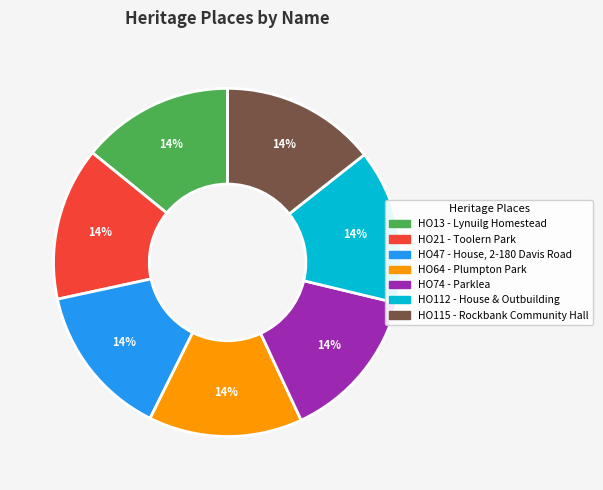

Is it true that HO47 - House, 2-180 Davis Road is 14% of the pie?

True